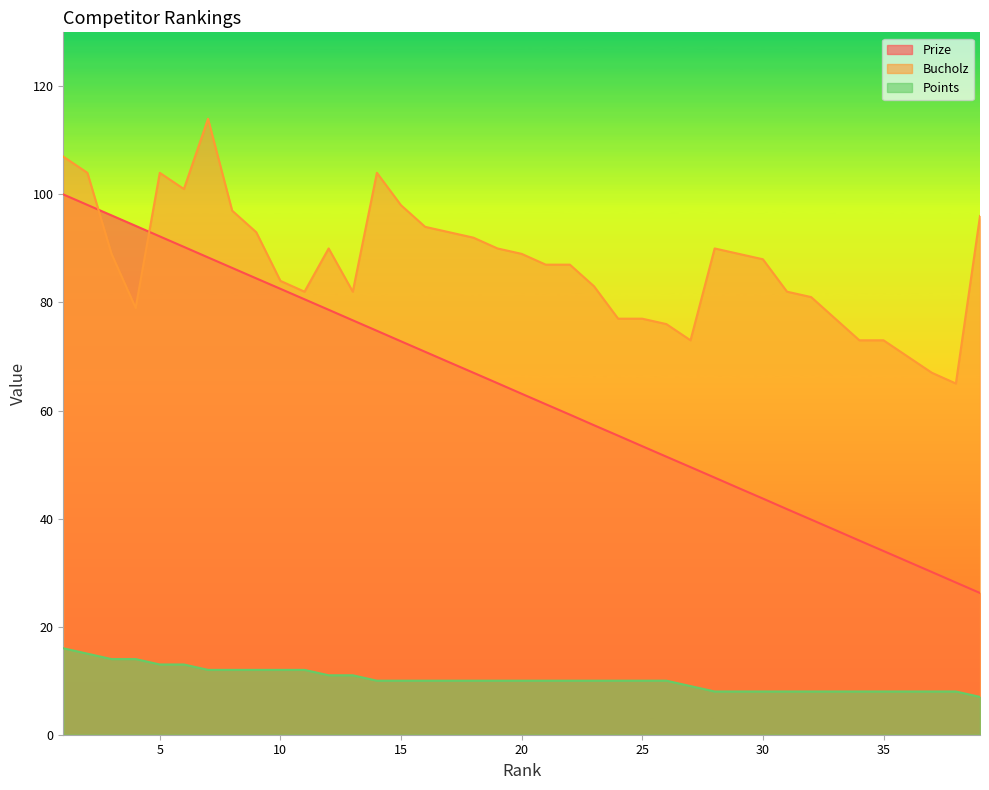

At 23, list the series in order from largest to smallest.

Bucholz, Prize, Points